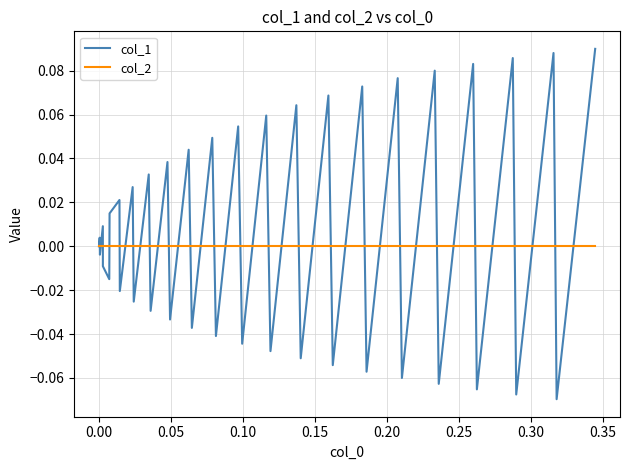

Which series has the widest spread of values?

col_1